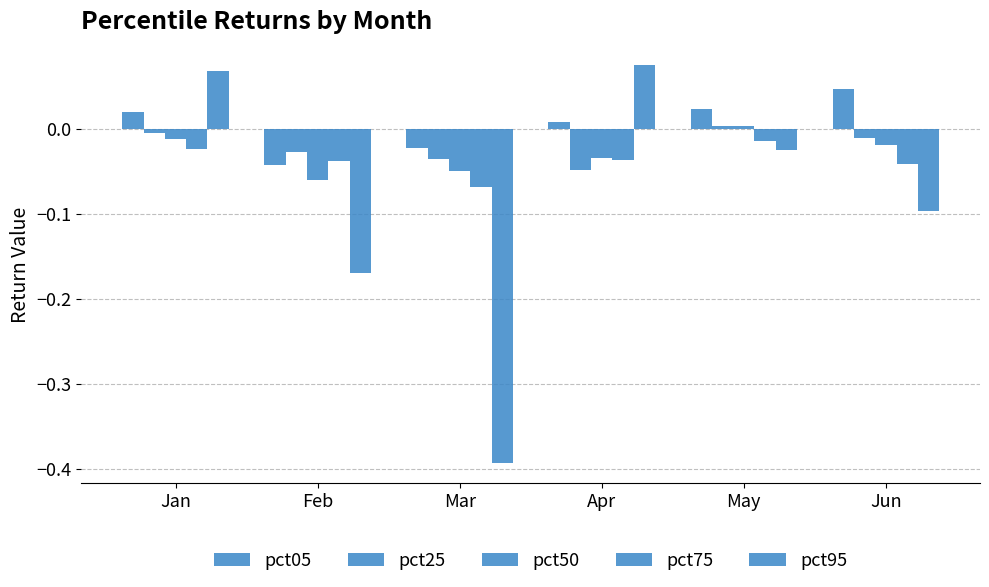

How many groups of bars are there?

6